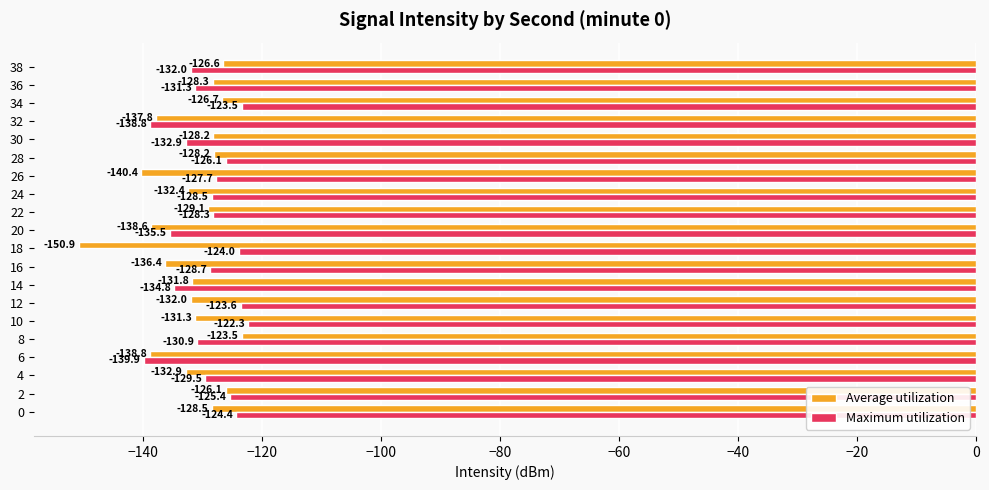

At 14, list the series in order from smallest to largest.

Maximum utilization, Average utilization